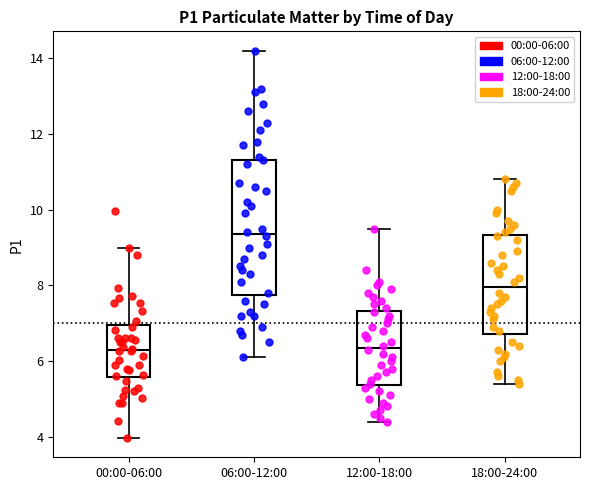

Reading left to right, read every box against the y-axis: the position of its median line, the range the box covers, and the ends of its whiskers. The values are not printed on the chart, so give them approximately, as read against the axis.

00:00-06:00: median 6.4, box 5.6 to 7.0, whiskers 4.0 to 9.0
06:00-12:00: median 9.4, box 7.8 to 11.4, whiskers 6.2 to 14.2
12:00-18:00: median 6.4, box 5.4 to 7.4, whiskers 4.4 to 9.6
18:00-24:00: median 8.0, box 6.8 to 9.4, whiskers 5.4 to 10.8